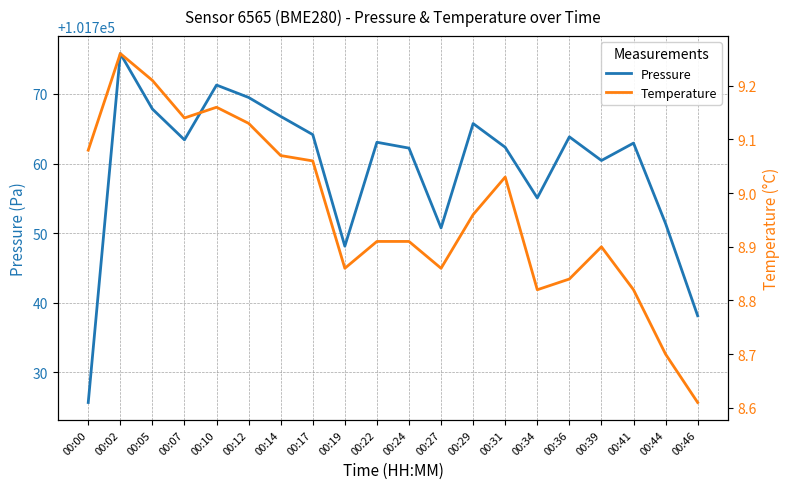

True or false: pressure and temperature cross at least once.

False